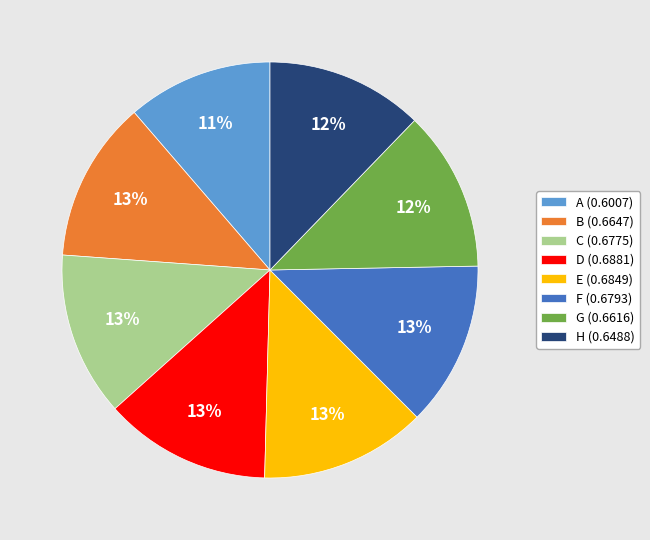

Is it true that C is 13% of the pie?

True